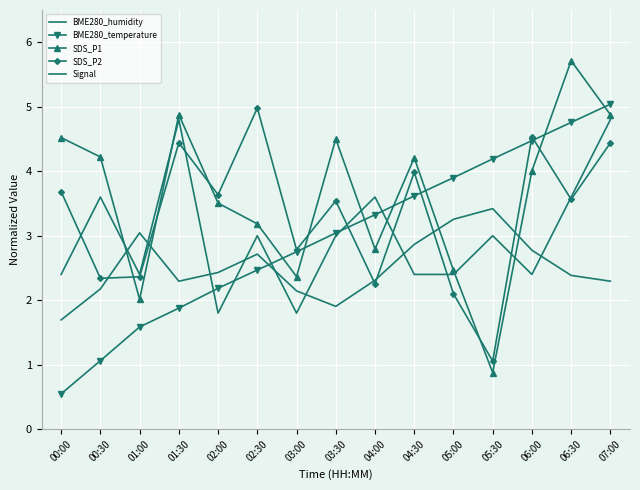

What is the label of the 9th point from the left?

04:00